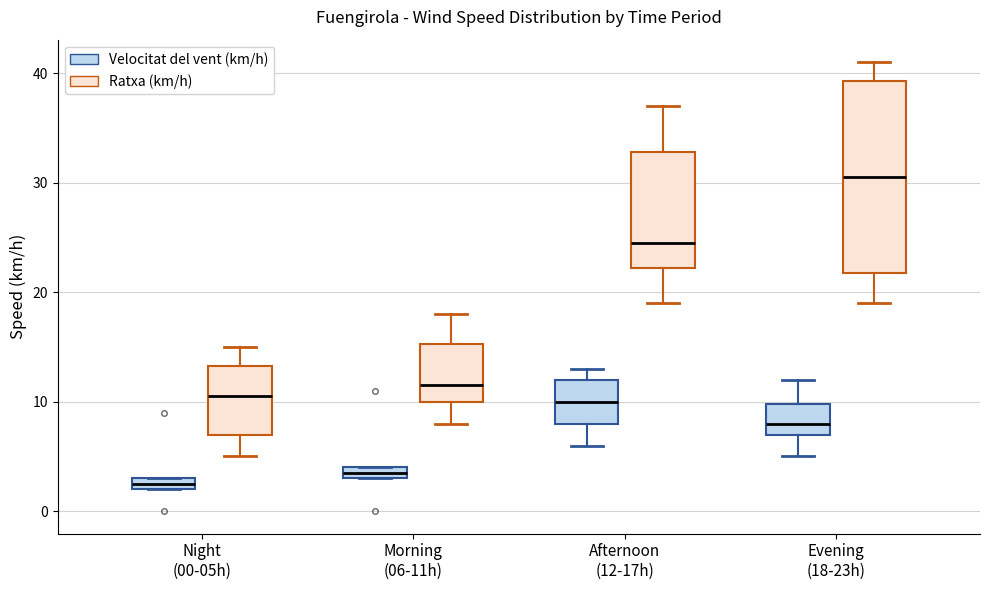

Where does the median line of the box for Evening (18-23h) (Velocitat del vent (km/h)) sit on the y-axis? The values are not printed on the chart, so give them approximately, as read against the axis.

8